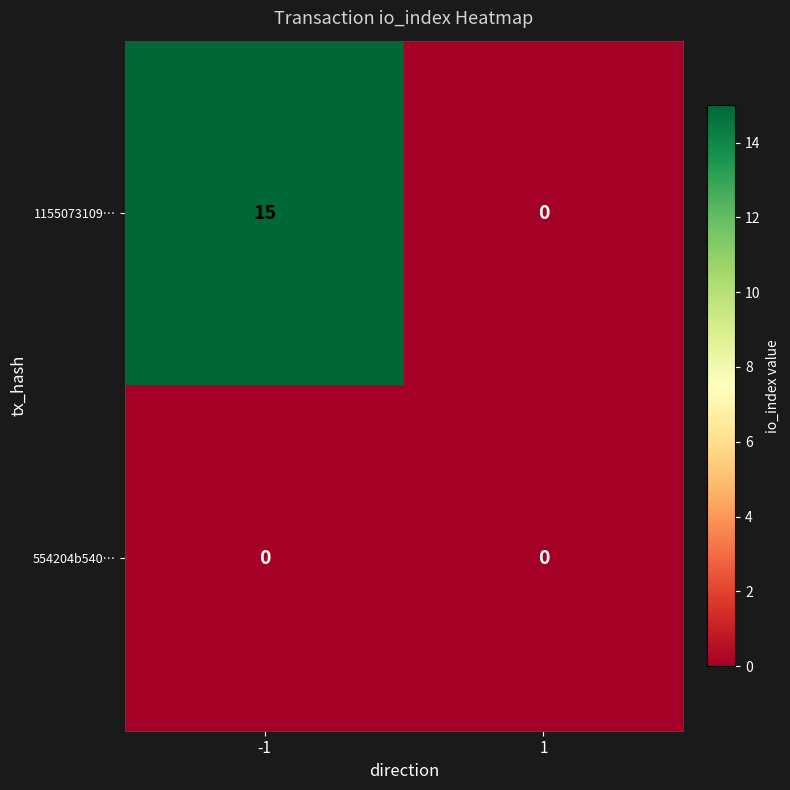

Reading left to right, extract all data points from this chart.

1155073109…: -1=15	1=0
554204b540…: -1=0	1=0